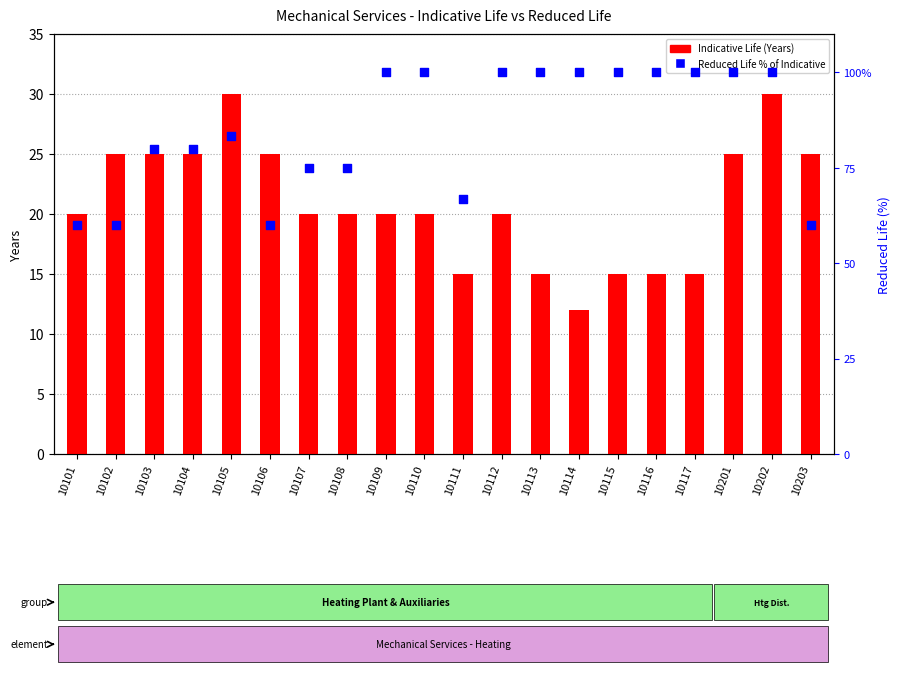

At how many categories does at least one series exceed 61?

16